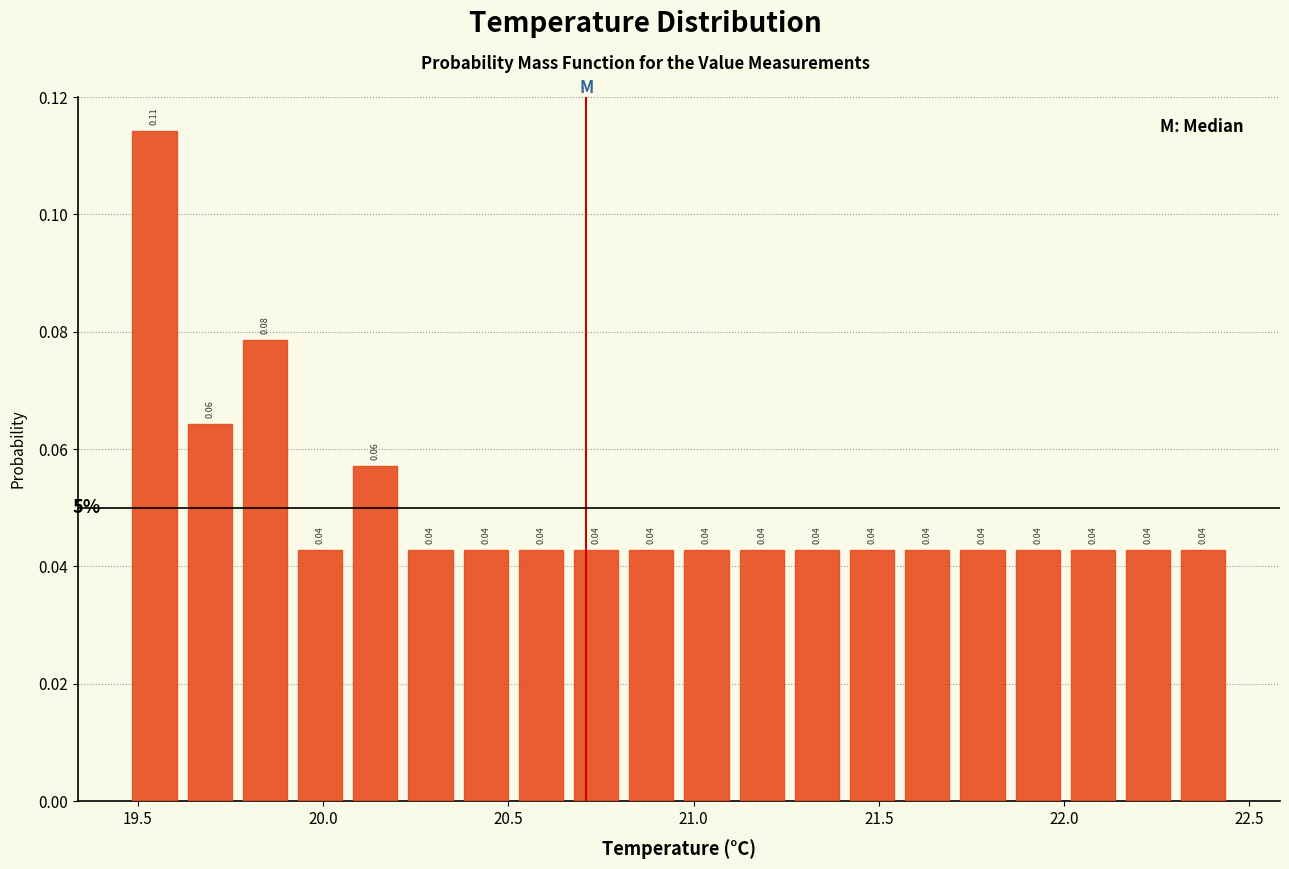

Around what value on the x-axis is the tallest bar? Give the approximate position of its centre, as read against the axis.

19.55